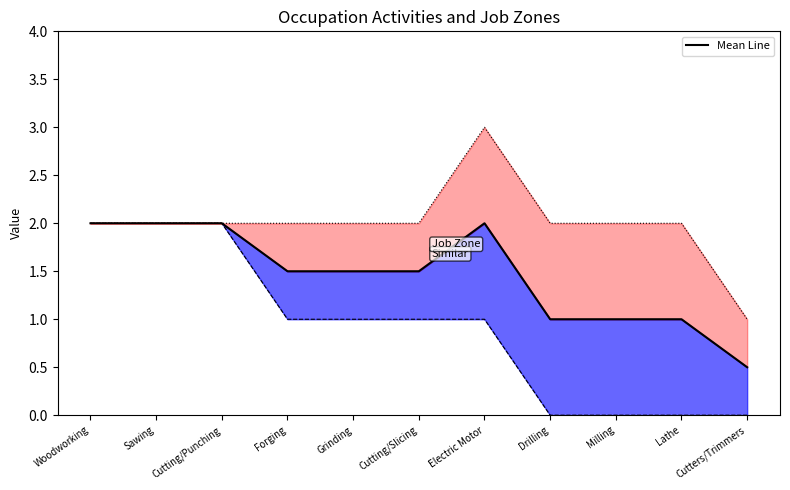

At which label does the data first exceed 1?

Woodworking